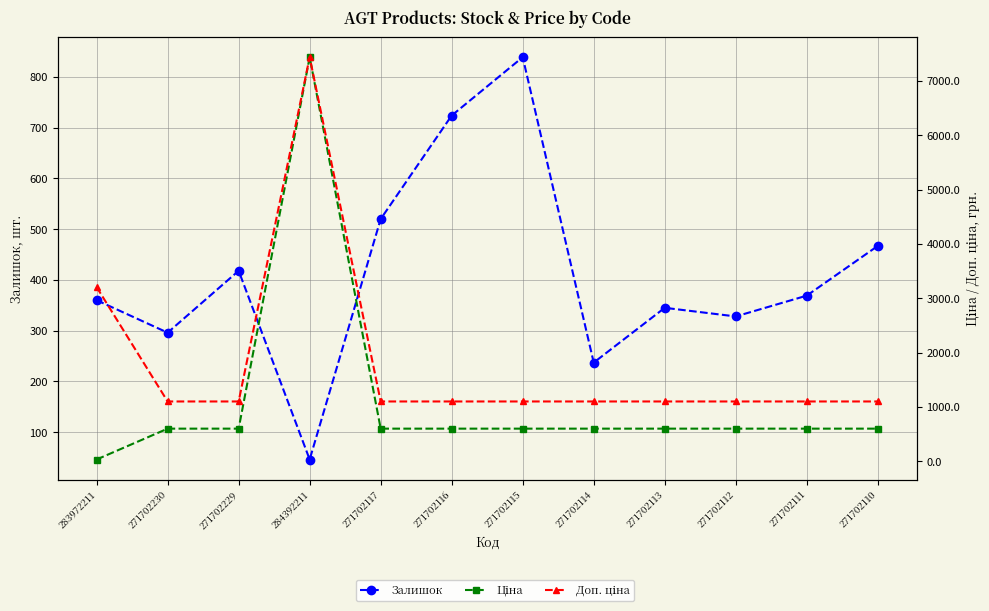

The value of Доп. ціна at 271702111 is 1735.1. True or false?

False